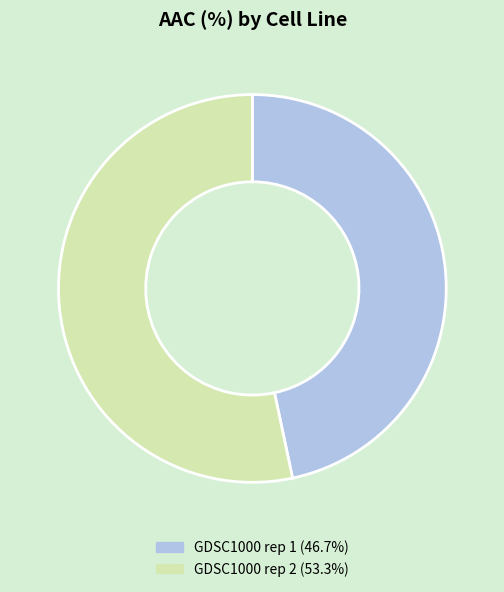

Is it true that GDSC1000 rep 1 is 47% of the pie?

True